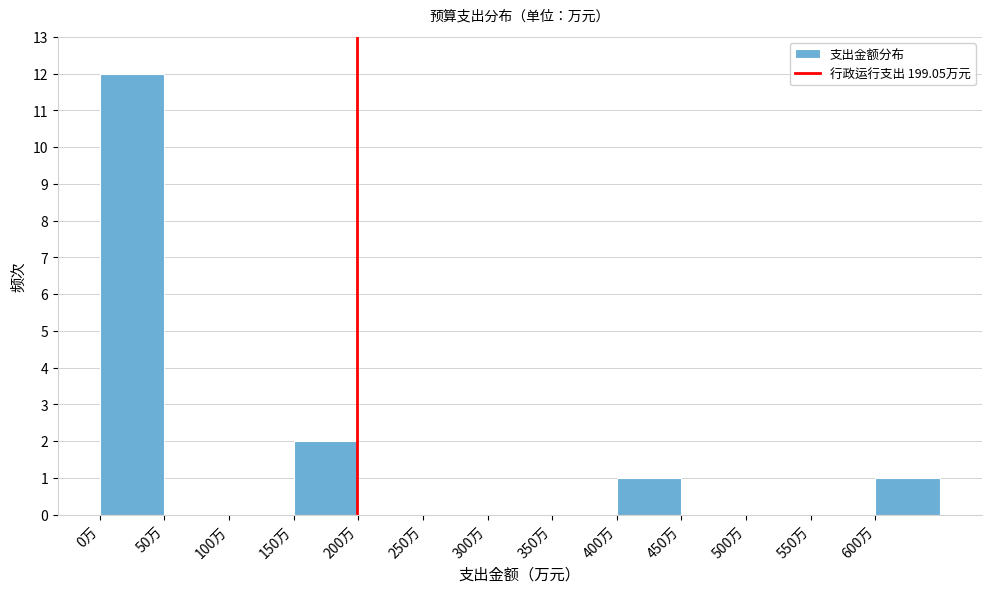

Reading left to right, list every bar in this chart as the range it spans on the x-axis followed by its height. The values are not printed on the chart, so give them approximately, as read against the axis.

0 to 50: 12
50 to 100: 0
100 to 150: 0
150 to 200: 2
200 to 250: 0
250 to 300: 0
300 to 350: 0
350 to 400: 0
400 to 450: 1
450 to 500: 0
500 to 550: 0
550 to 600: 0
600 to 650: 1